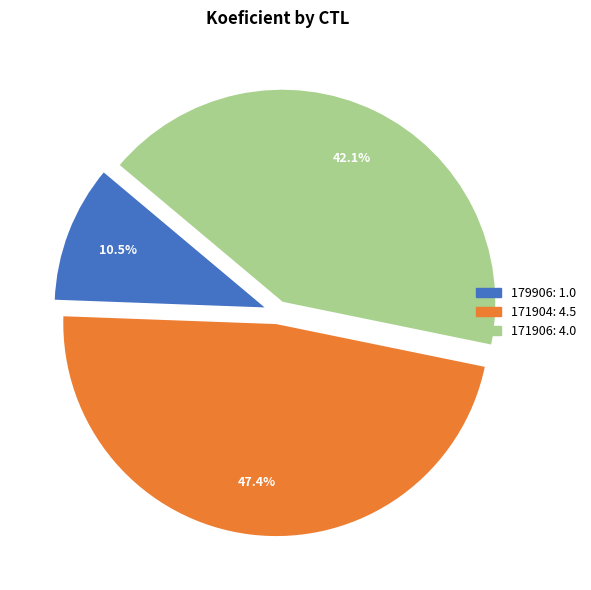

To the nearest percent, what is the difference between the largest and smallest slice percentages?

37%